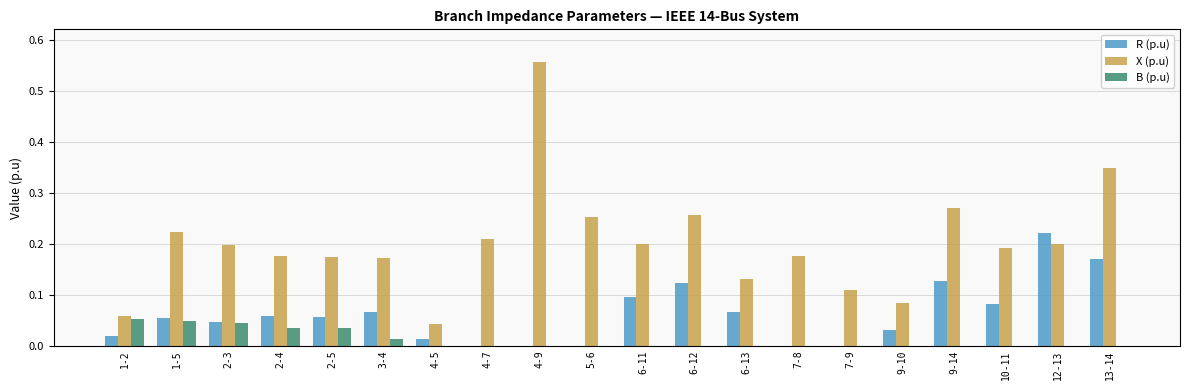

The X (p.u) series shows 0.5 at 9-14. True or false?

False